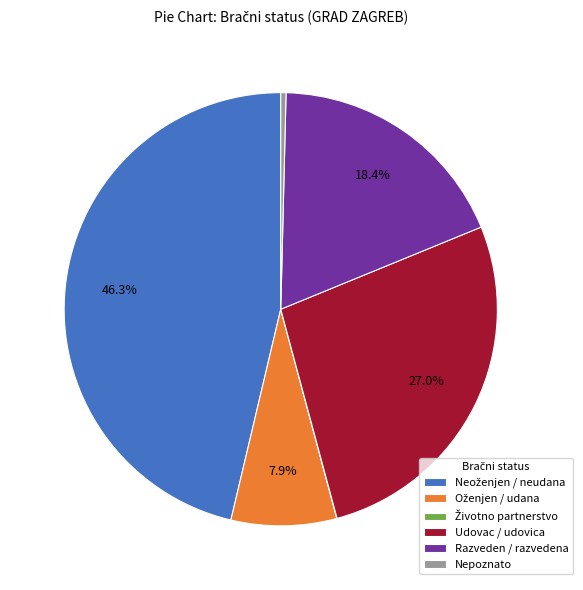

How much of the chart is everything except Razveden / razvedena?

81.6%